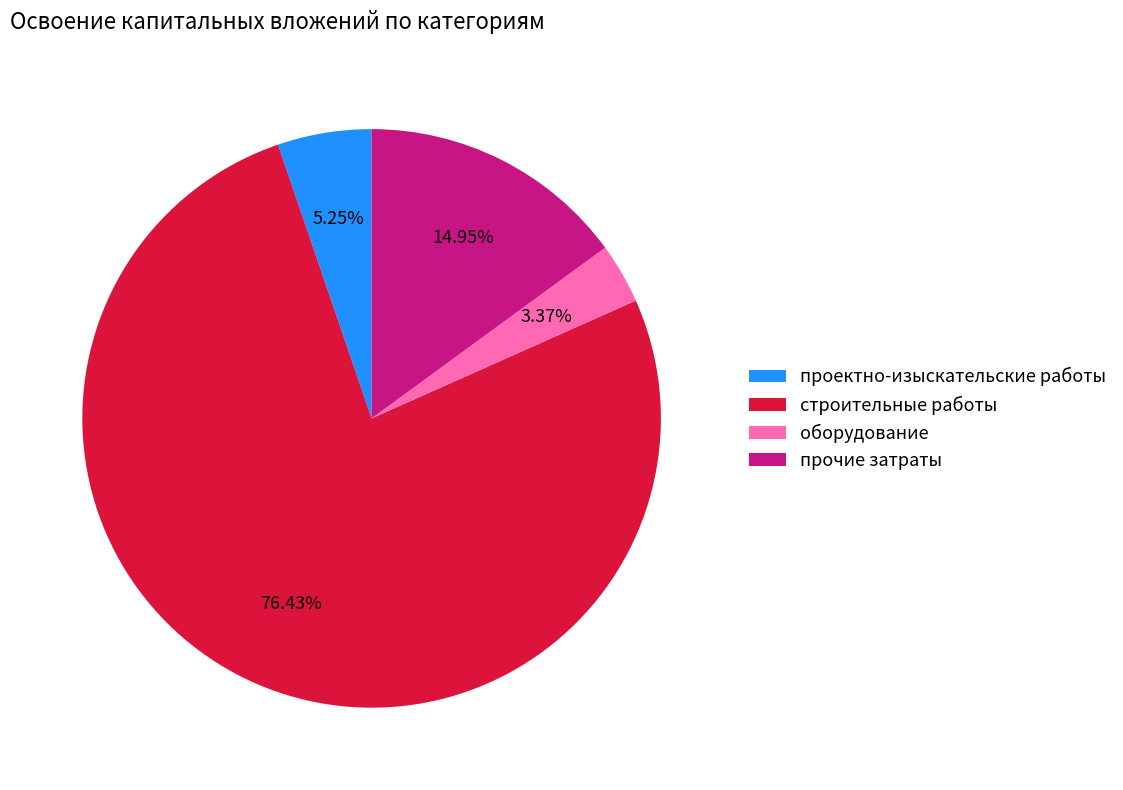

Is проектно-изыскательские работы the majority of the pie?

No